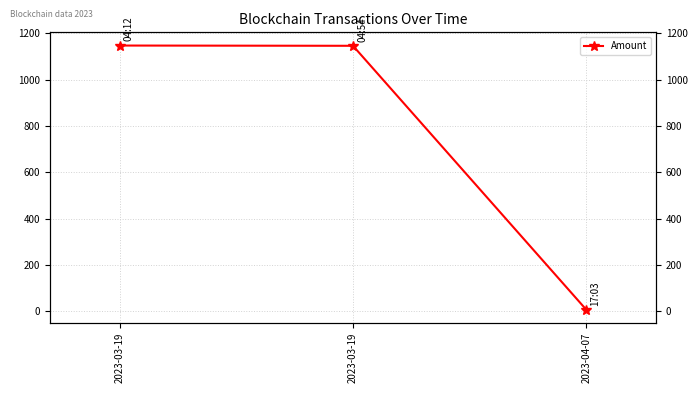

Does the chart have visible grid lines?

Yes